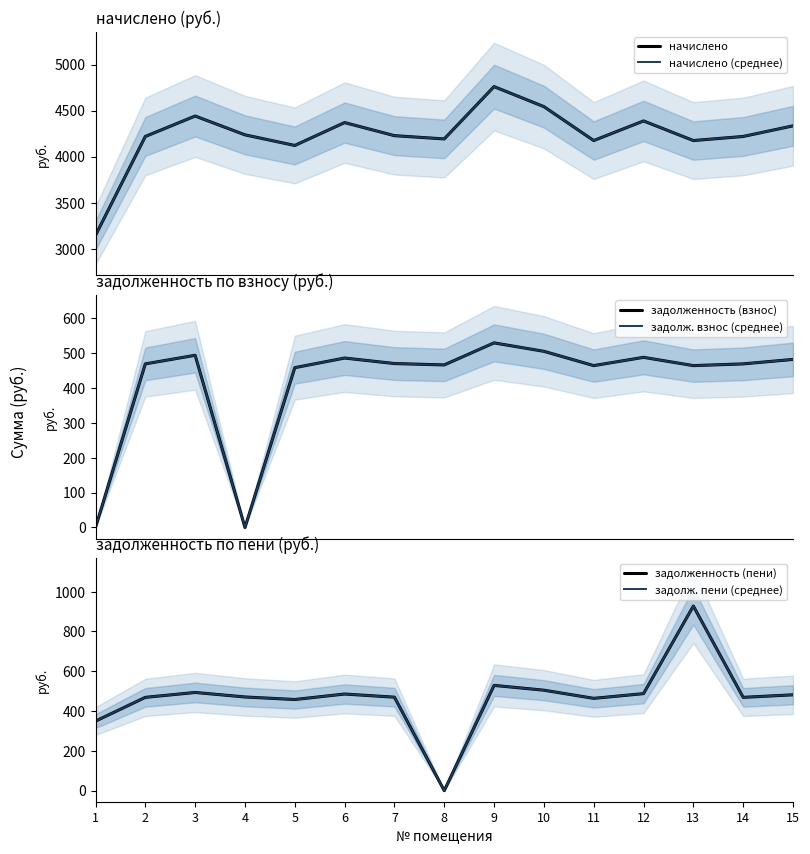

True or false: задолженность (взнос) and задолженность (пени) cross at least once.

False